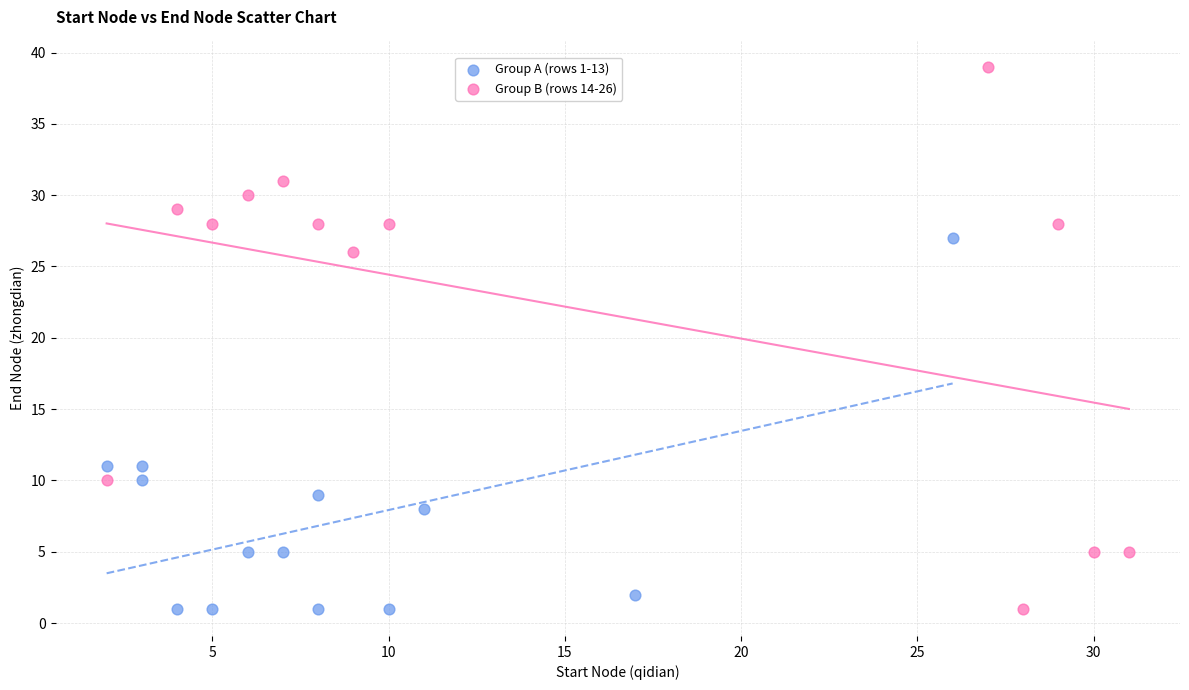

Which series reaches the maximum Y coordinate?

Group B (rows 14-26)